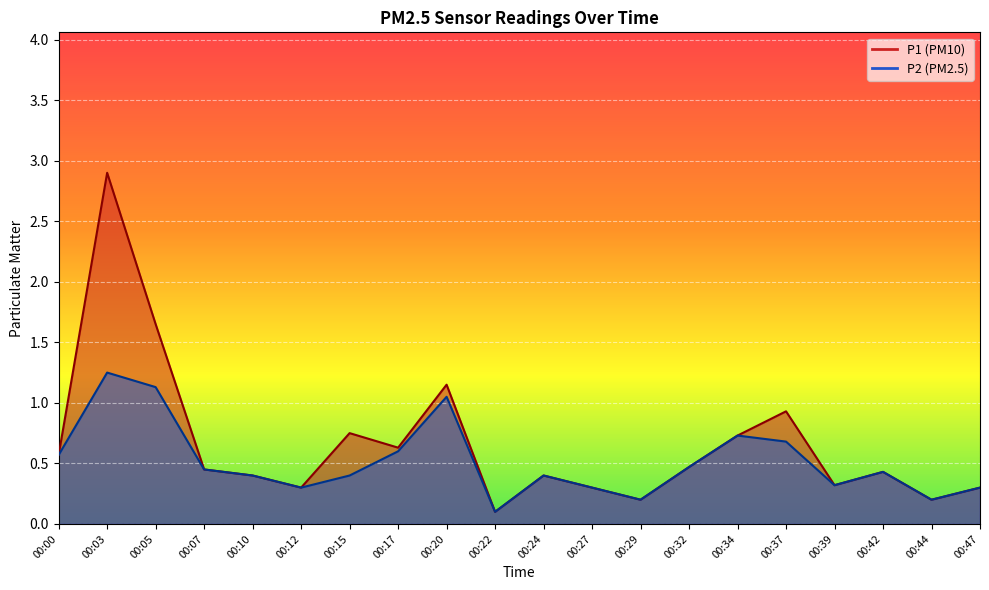

Rank the series by their maximum value, from highest to lowest.

P1, P2